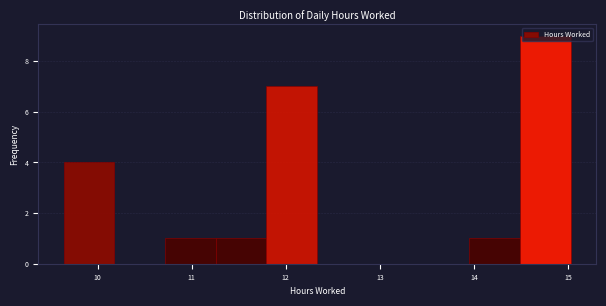

Reading left to right, transcribe this chart: for each bar, give the range it covers on the x-axis and its height. Neither the bar edges nor the heights are printed on the chart, so give them approximately, as read against the axes.

9.6 to 10.2: 4
10.2 to 10.7: 0
10.7 to 11.3: 1
11.3 to 11.8: 1
11.8 to 12.3: 7
12.3 to 12.9: 0
12.9 to 13.4: 0
13.4 to 14.0: 0
14.0 to 14.5: 1
14.5 to 15.0: 9